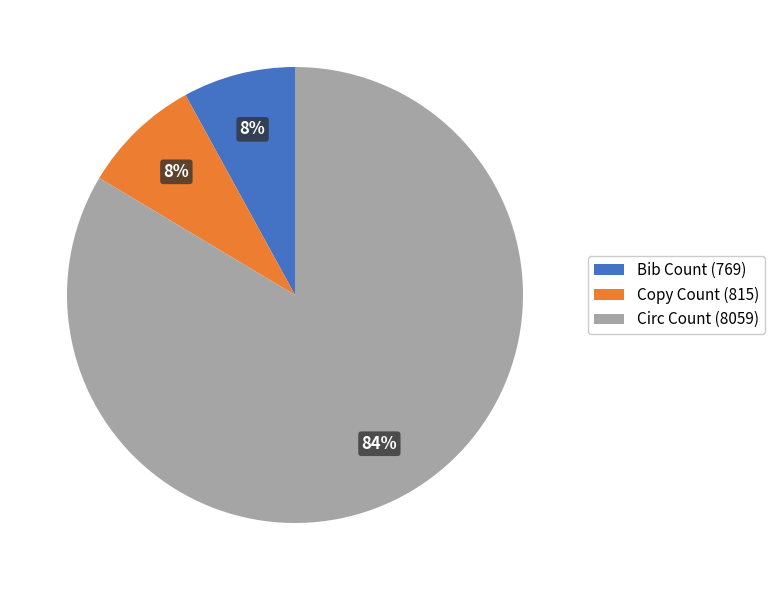

Do Circ Count (8059) and Copy Count (815) together represent more than half of the pie?

Yes